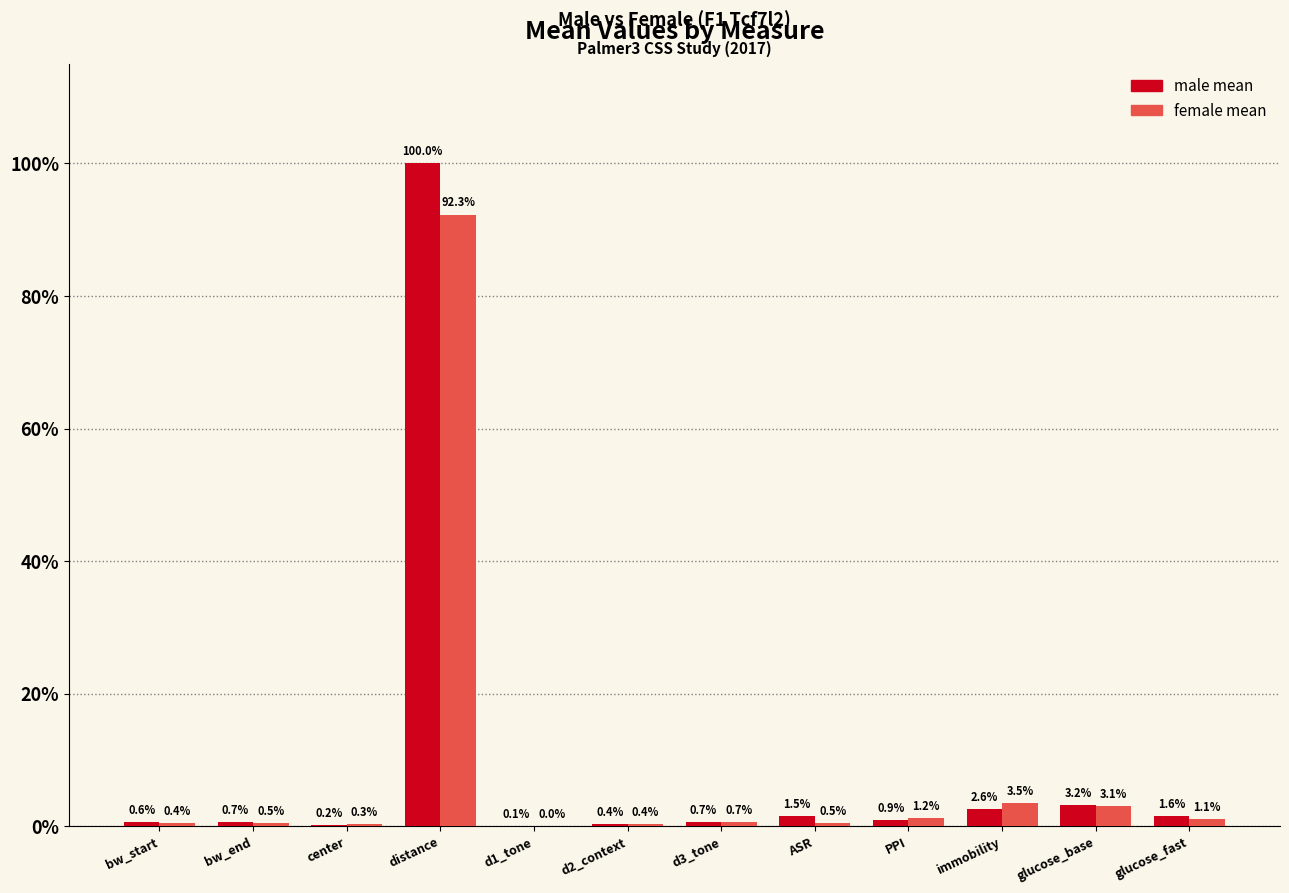

What is the maximum value shown in the chart?

100.0